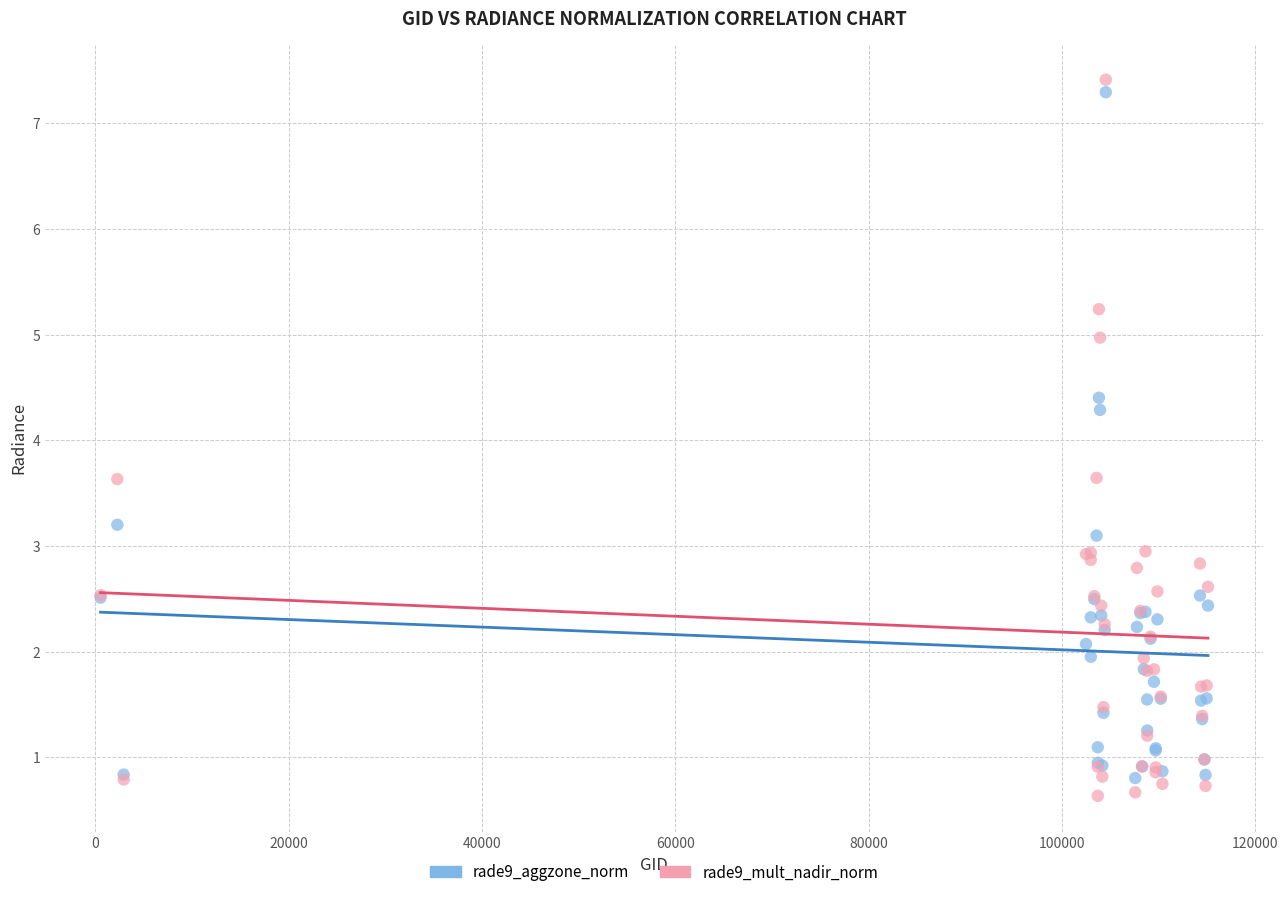

Which series has the widest spread of Y values?

rade9_mult_nadir_norm